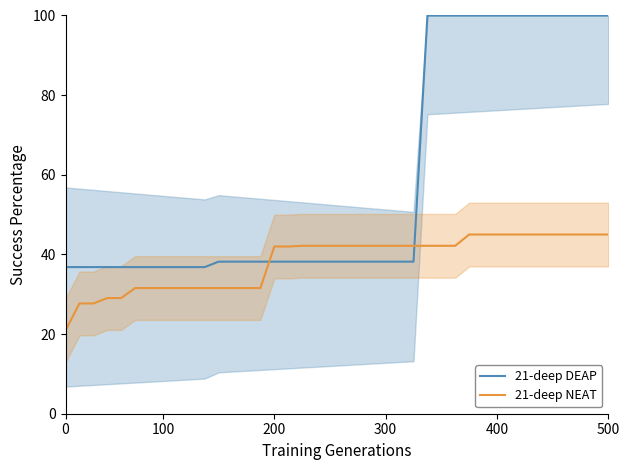

How many values in the 21-deep NEAT series exceed 42?

23